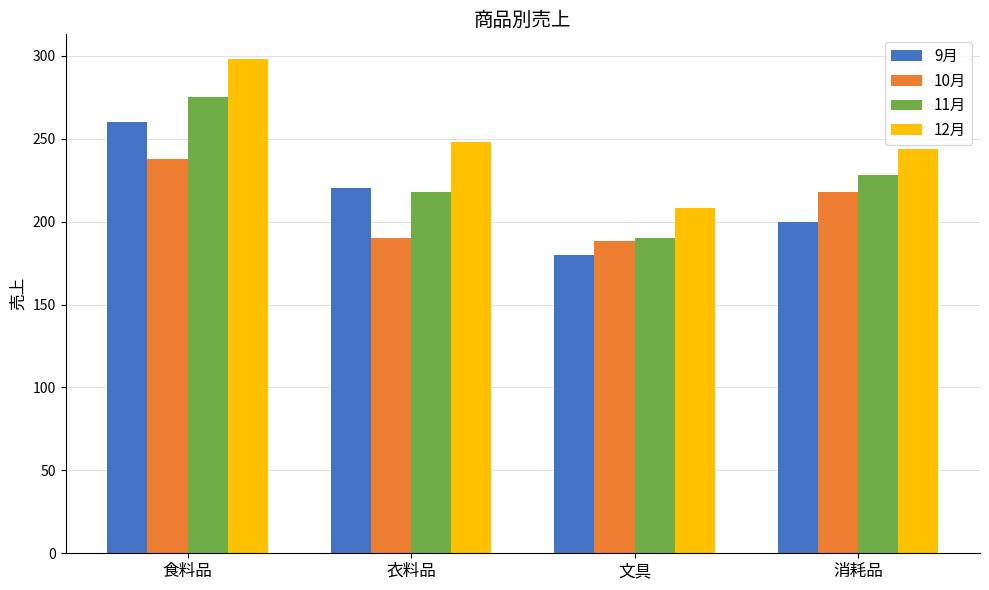

What is the label of the 4th bar from the left?

消耗品